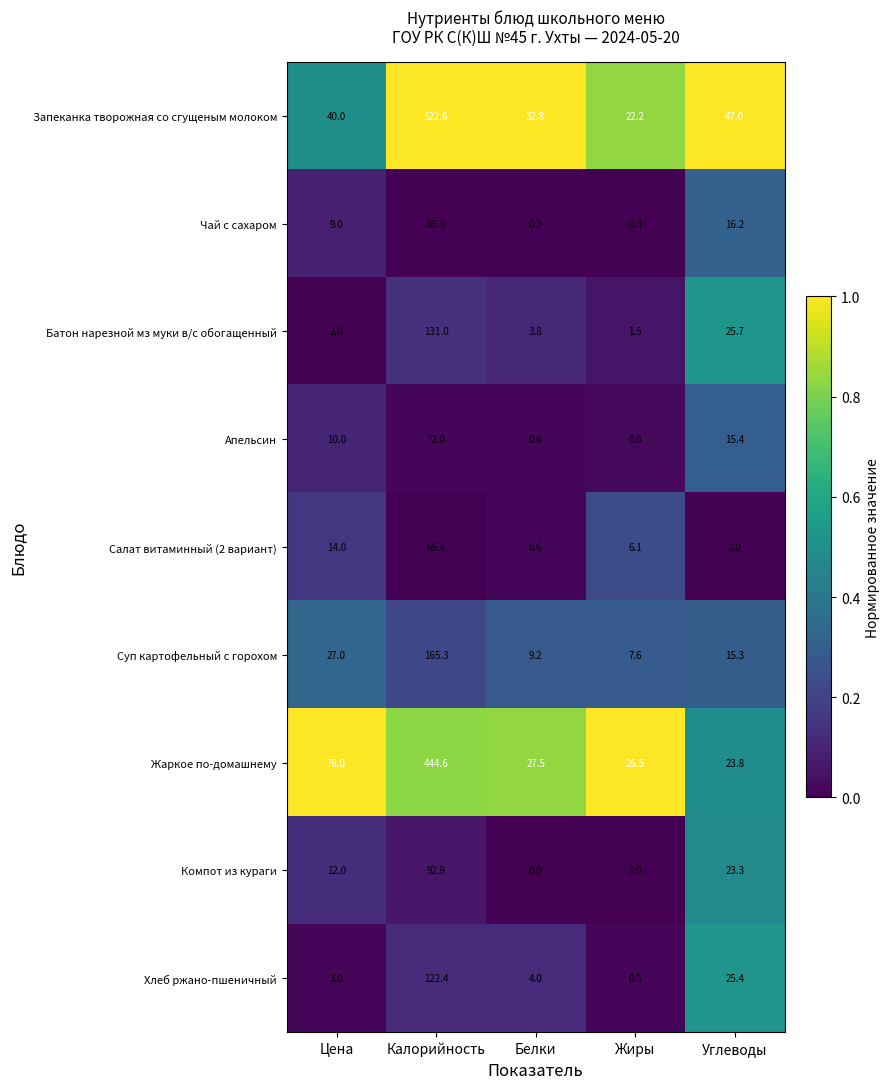

Rank the series at Углеводы from lowest to highest value.

Салат витаминный (2 вариант), Суп картофельный с горохом, Апельсин, Чай с сахаром, Компот из кураги, Жаркое по-домашнему, Хлеб ржано-пшеничный, Батон нарезной мз муки в/с обогащенный, Запеканка творожная со сгущеным молоком